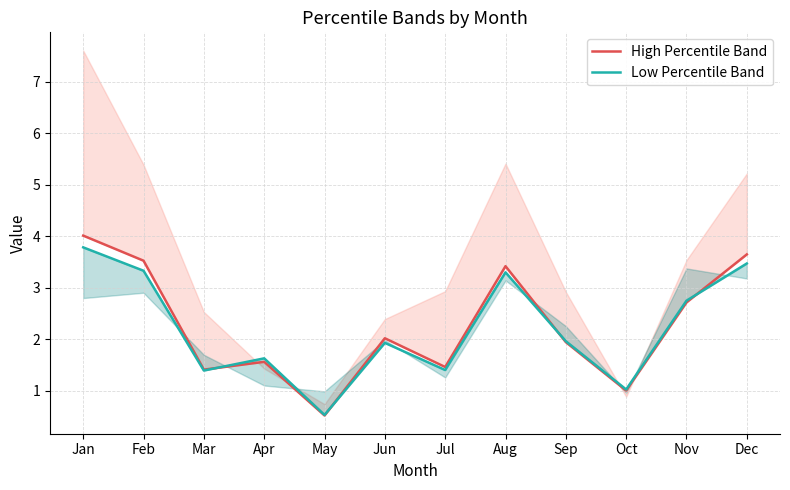

Is it true that Low Percentile Band equals 0.1 at May?

False